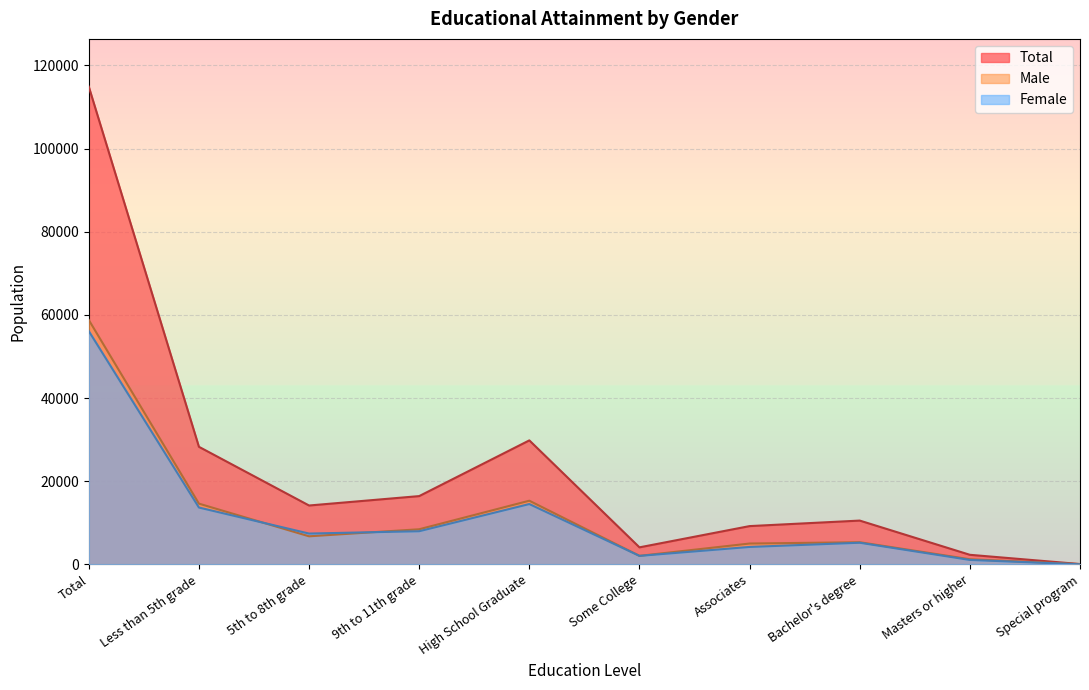

True or false: Male and Total cross at least once.

False